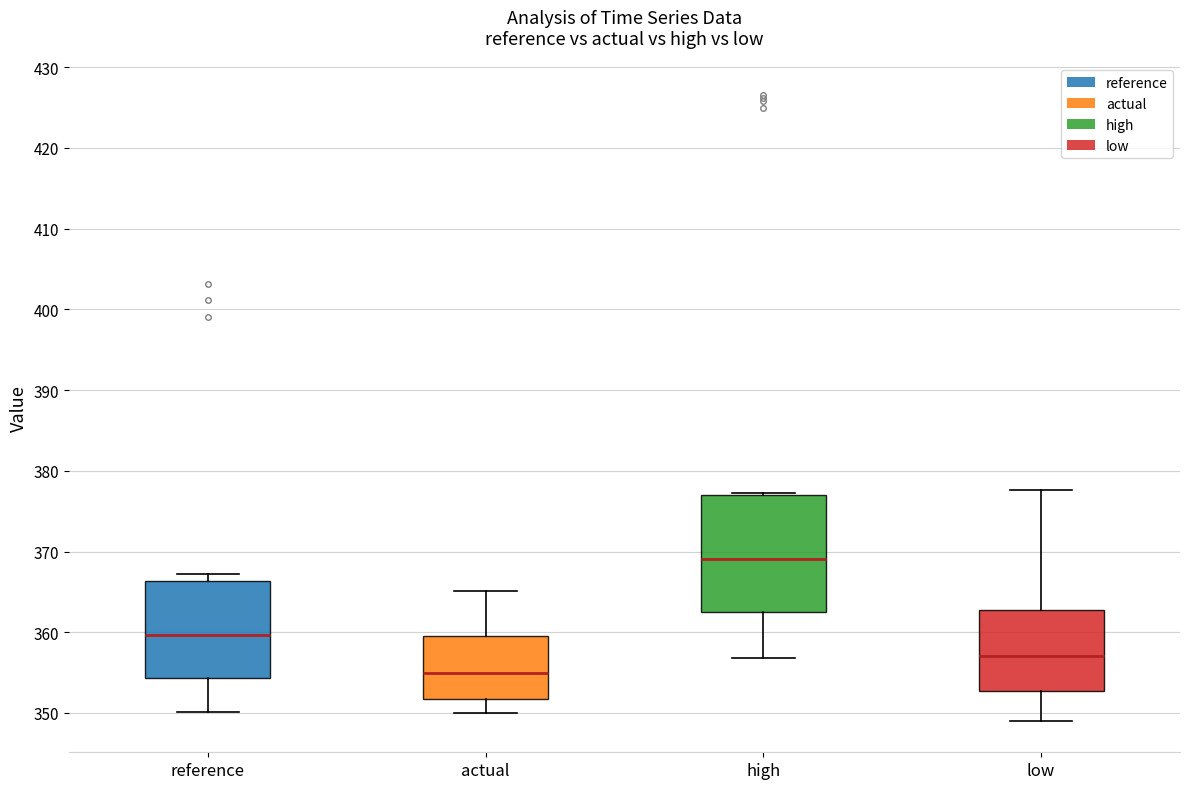

Reading left to right, read every box against the y-axis: the position of its median line, the range the box covers, and the ends of its whiskers. The values are not printed on the chart, so give them approximately, as read against the axis.

reference: median 360, box 354 to 366, whiskers 350 to 367
actual: median 355, box 352 to 360, whiskers 350 to 365
high: median 369, box 362 to 377, whiskers 357 to 377
low: median 357, box 353 to 363, whiskers 349 to 378